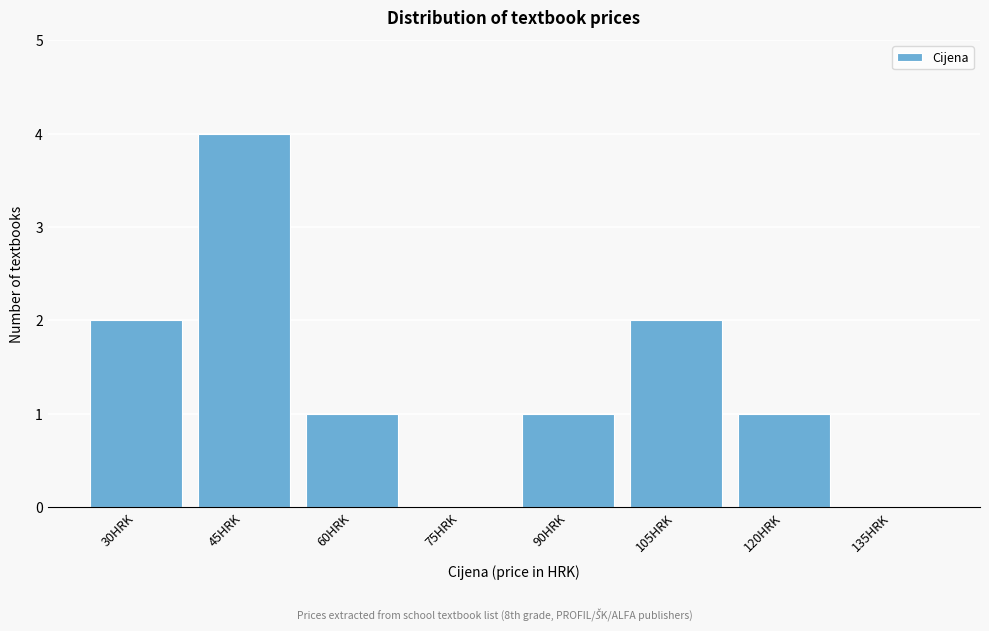

Reading left to right, extract all data points from this chart.

30HRK=2	45HRK=4	60HRK=1	75HRK=0	90HRK=1	105HRK=2	120HRK=1	135HRK=0